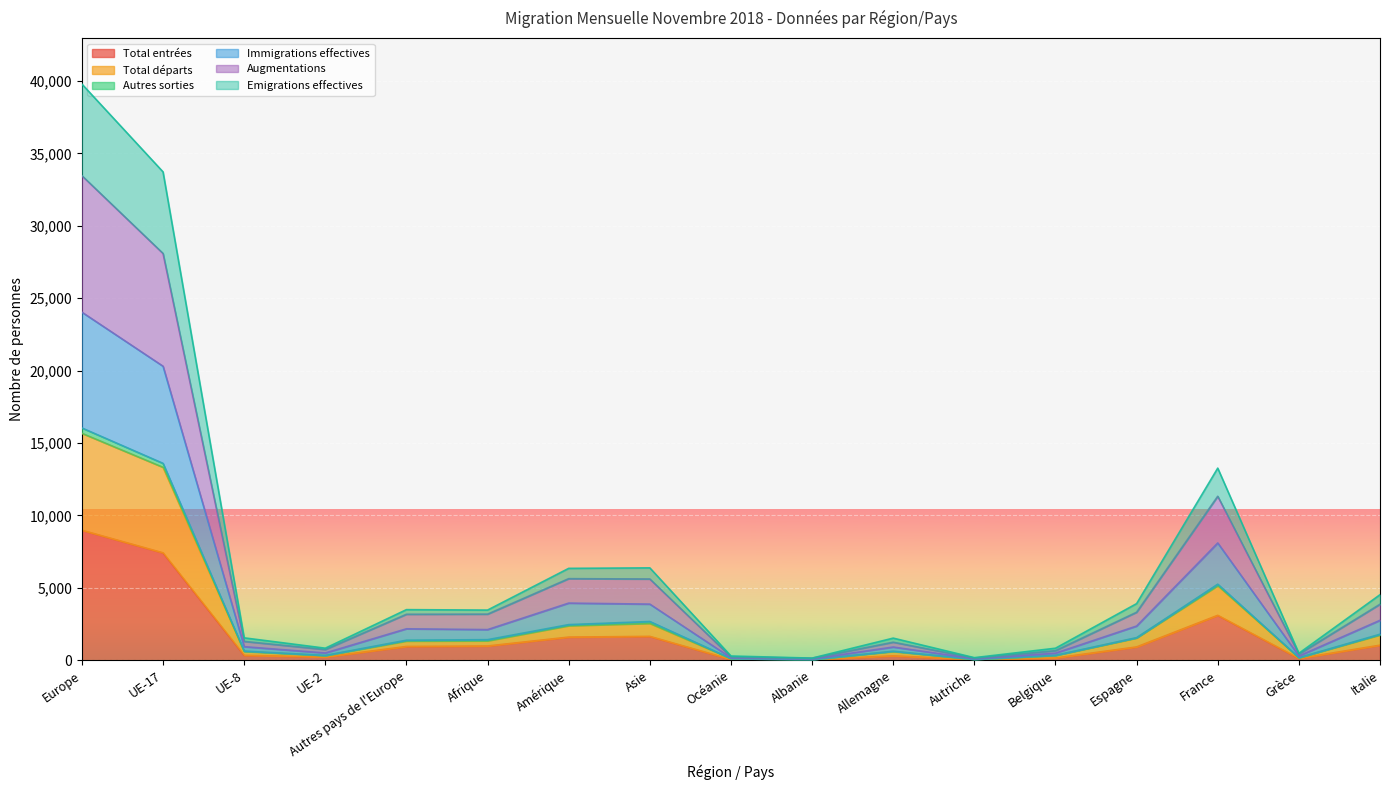

List the labels in order of Total entrées value, largest first.

Europe, UE-17, France, Asie, Amérique, Italie, Afrique, Autres pays de l'Europe, Espagne, UE-8, Allemagne, UE-2, Belgique, Grèce, Océanie, Albanie, Autriche